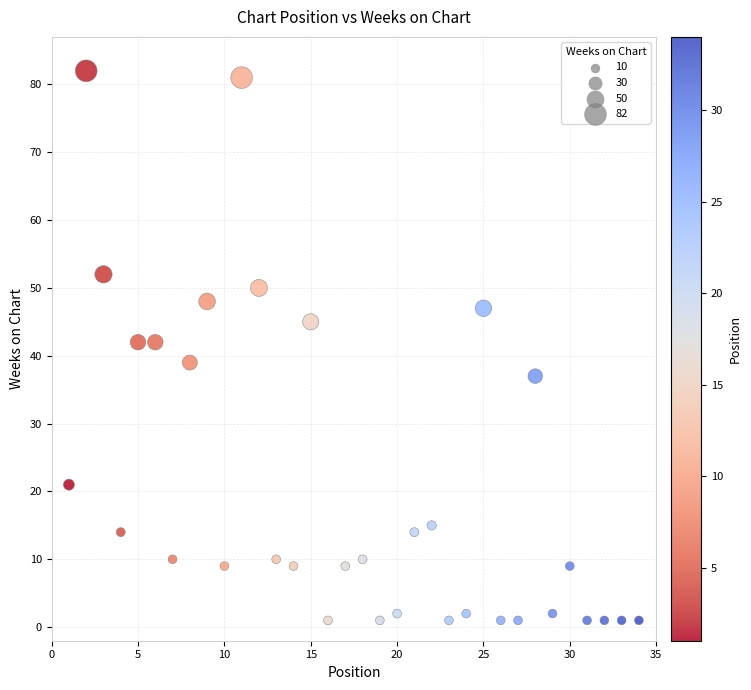

What is the range of Y values (max minus min)?

81